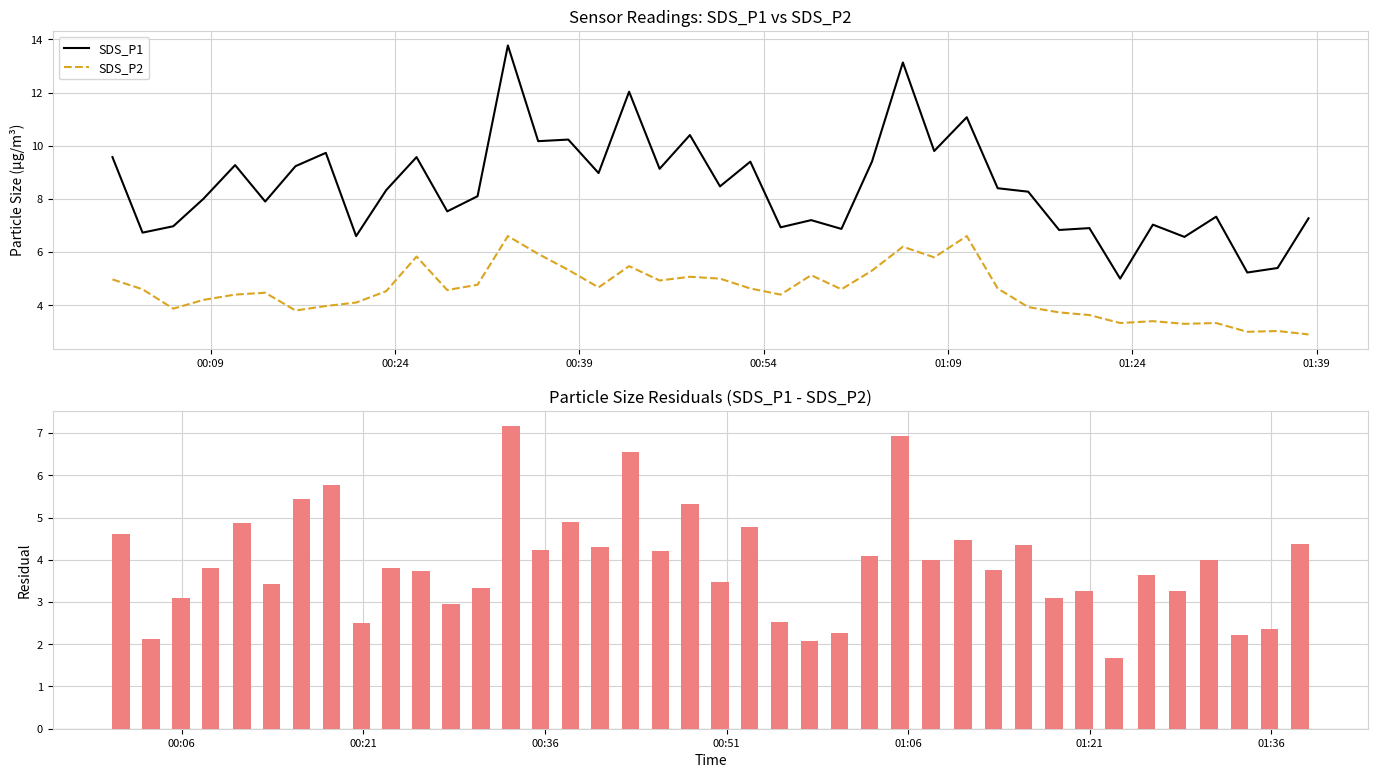

True or false: SDS_P2 and SDS_P1 cross at least once.

False